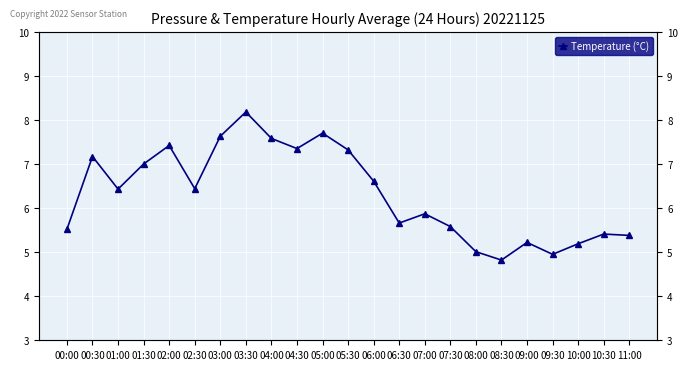

How many data points are less than 6?

11